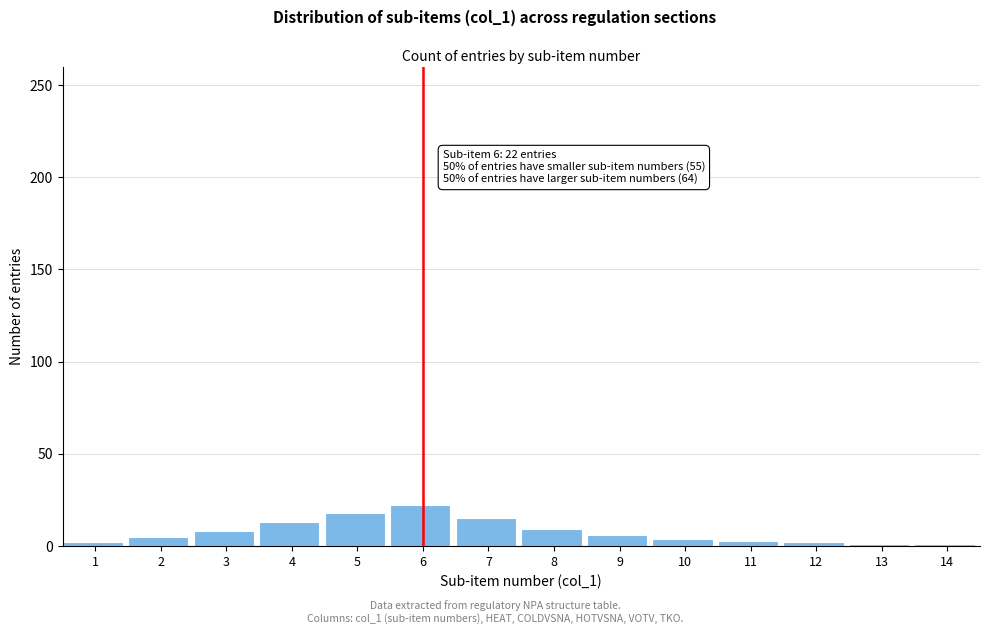

What is the difference between the maximum and minimum values?

21